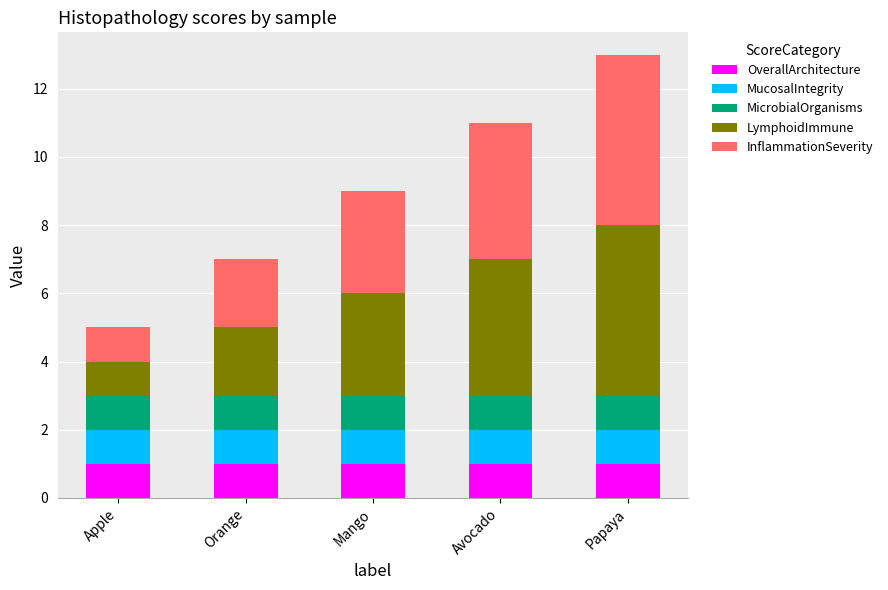

The value of OverallArchitecture at Orange is 2. True or false?

False